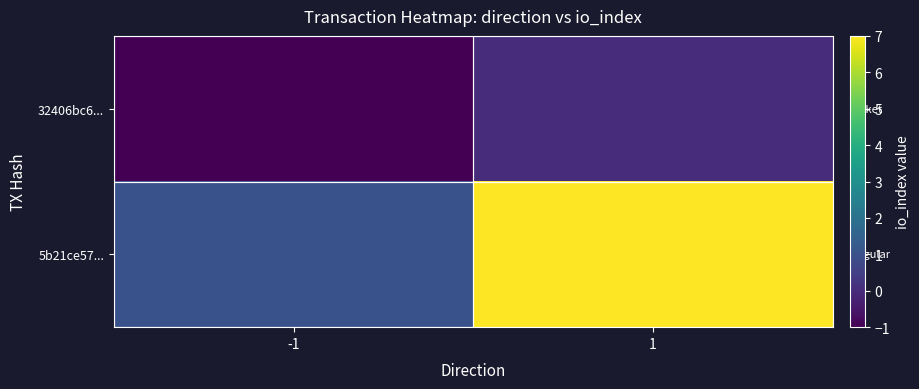

What is the greatest value displayed?

7